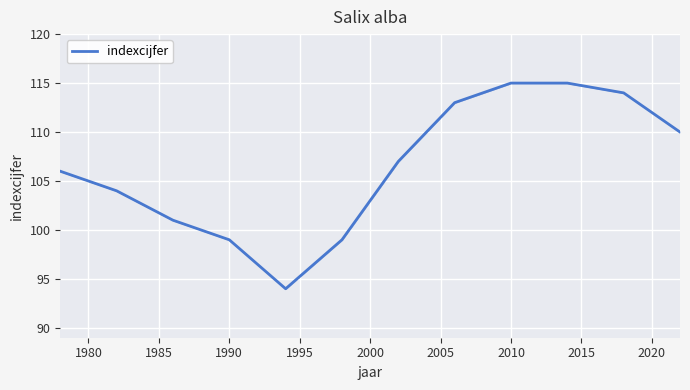

What is the smallest value displayed?

94